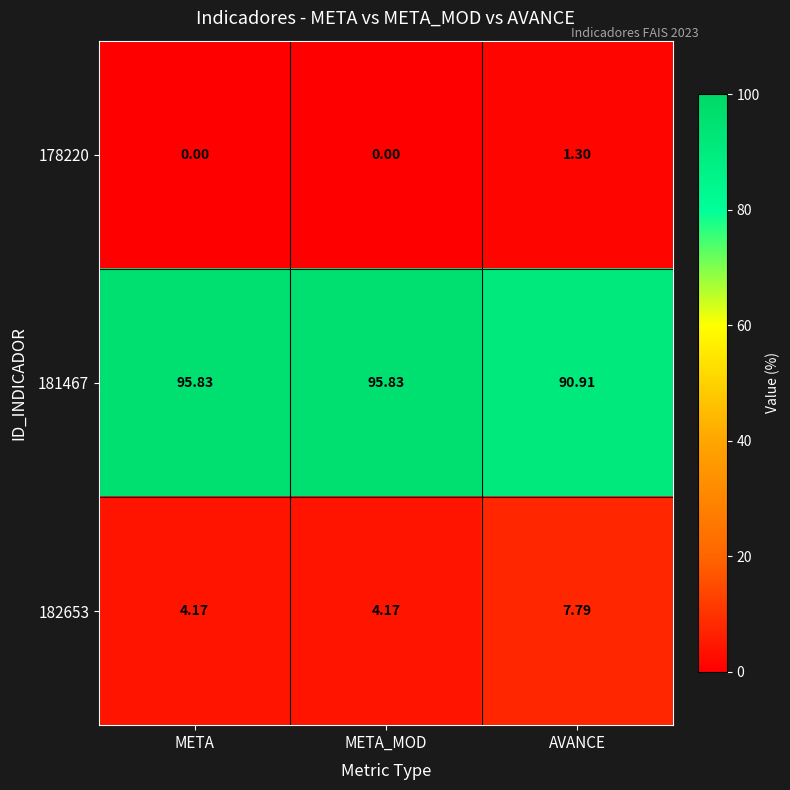

Count the number of categories in the chart.

3